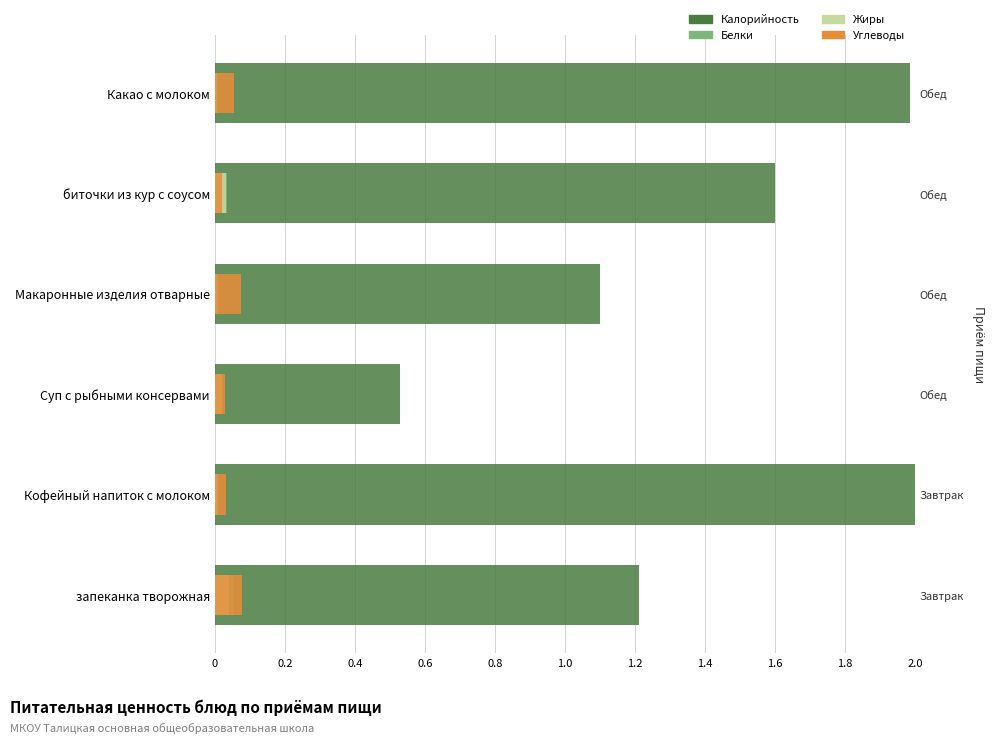

Is the value of Белки at Кофейный напиток с молоком greater than the value of Углеводы at запеканка творожная?

No